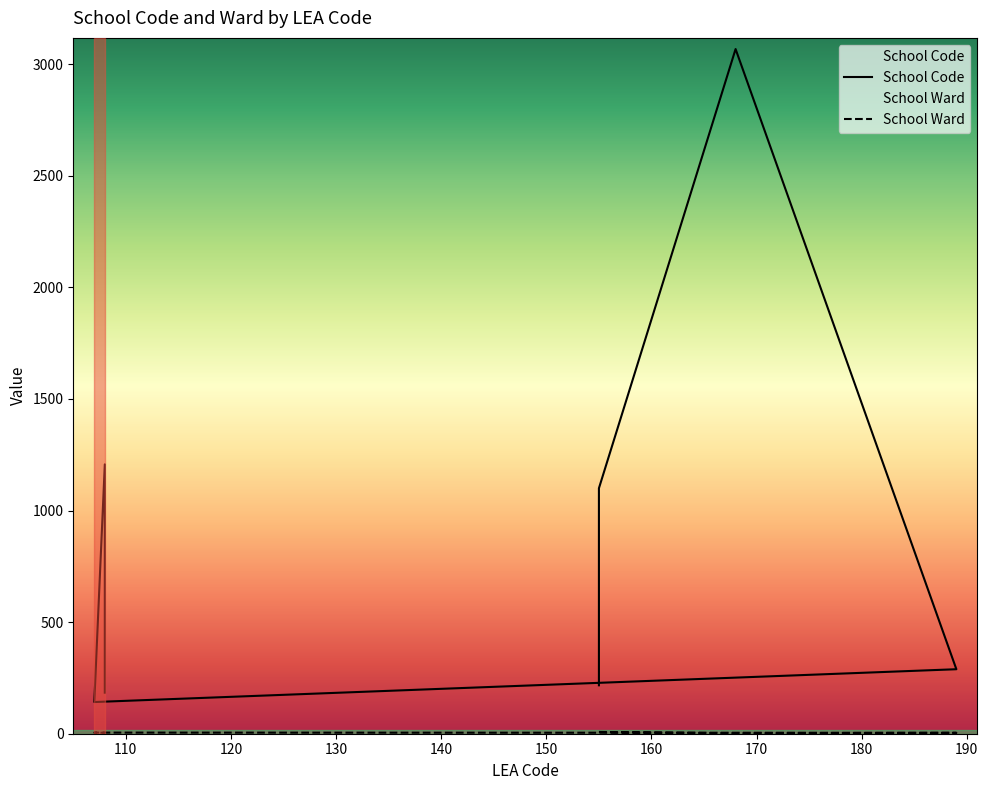

List the series in order of their overall mean, lowest first.

School Ward, School Code